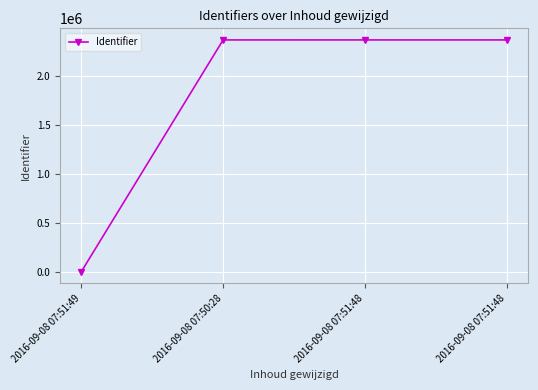

How many lines are shown in the chart?

1